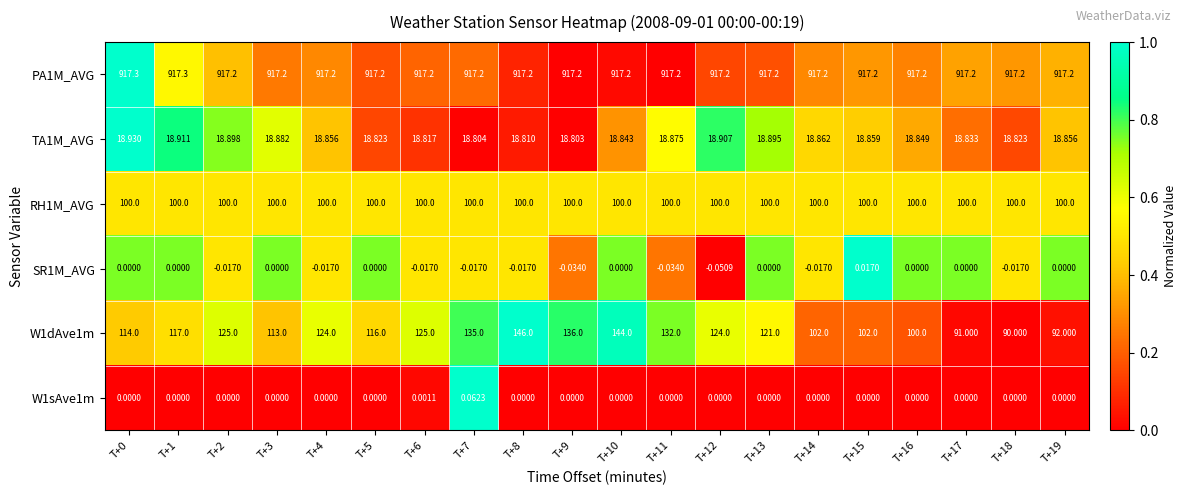

Is the value of SR1M_AVG at T+11 greater than the value of W1dAve1m at T+13?

No